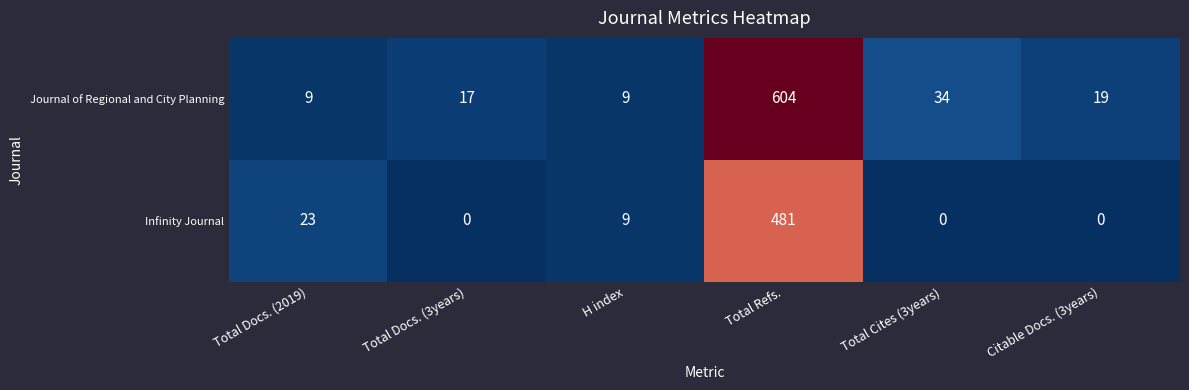

The value of Infinity Journal at Total Docs. (3years) is 0. True or false?

True